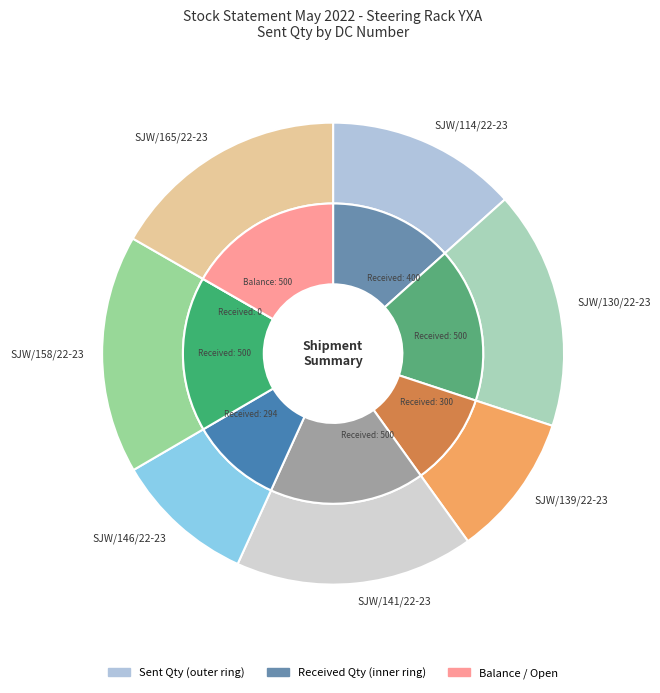

Combined, what portion of the pie is 3 and sent_qty?

30.1%